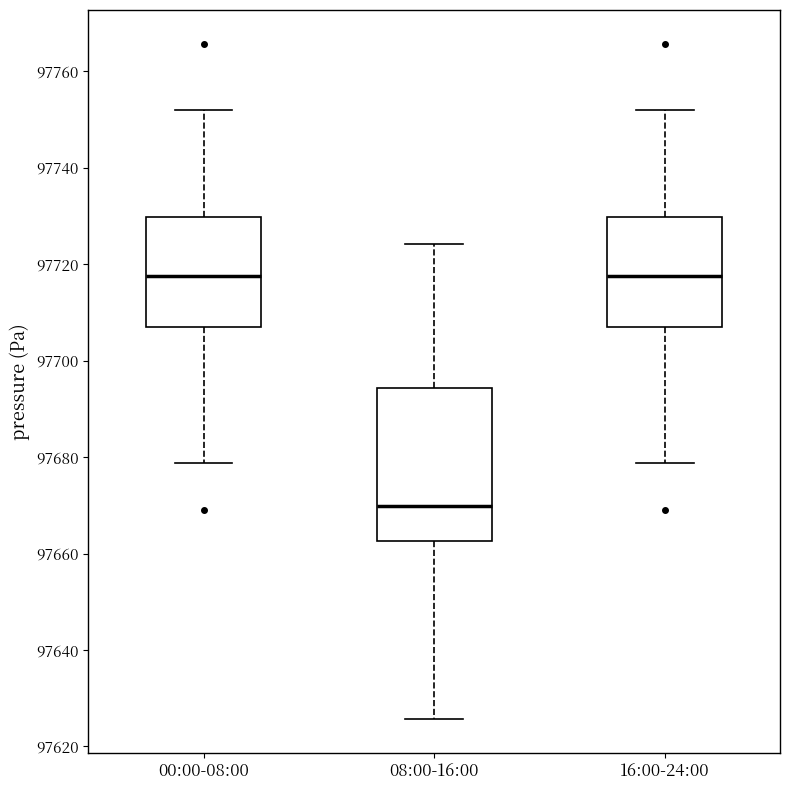

Which box has the lowest median line?

08:00-16:00